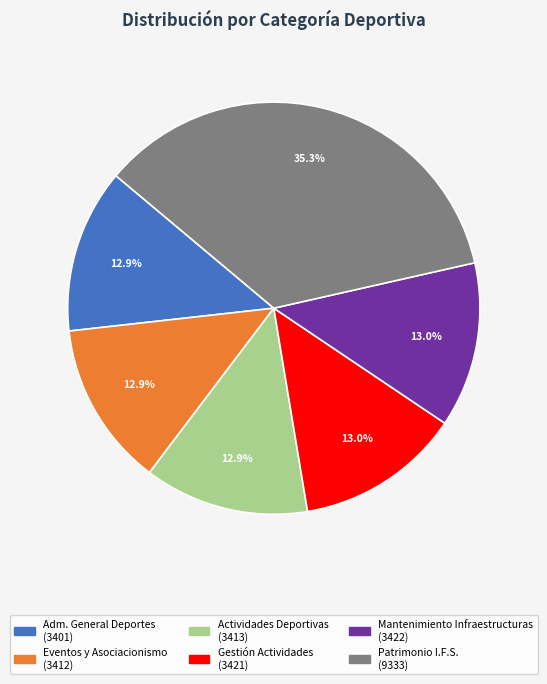

Does any single category account for the majority?

No